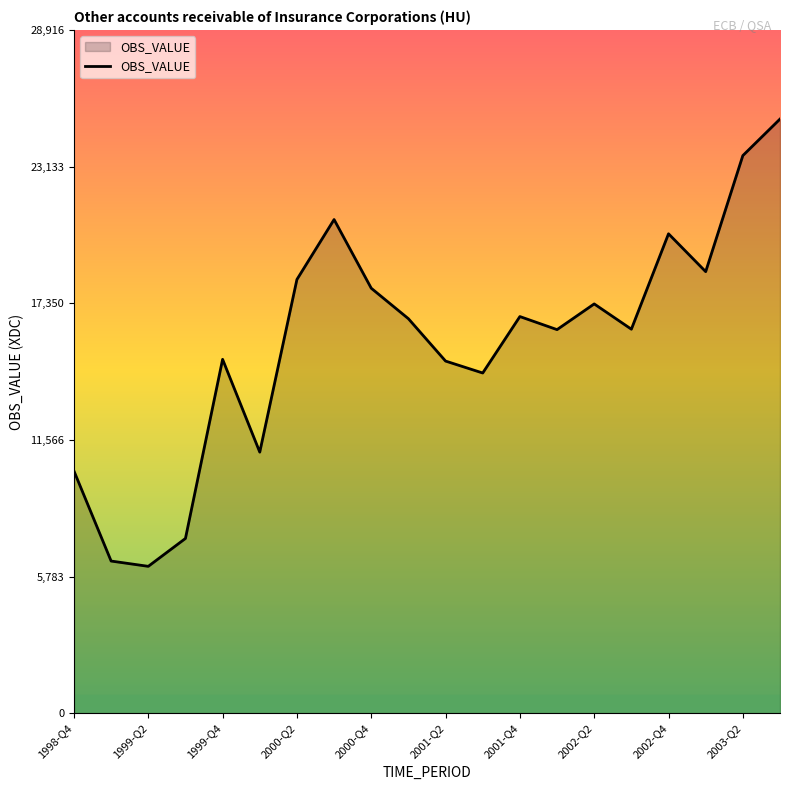

What is the maximum value shown in the chart?

25145